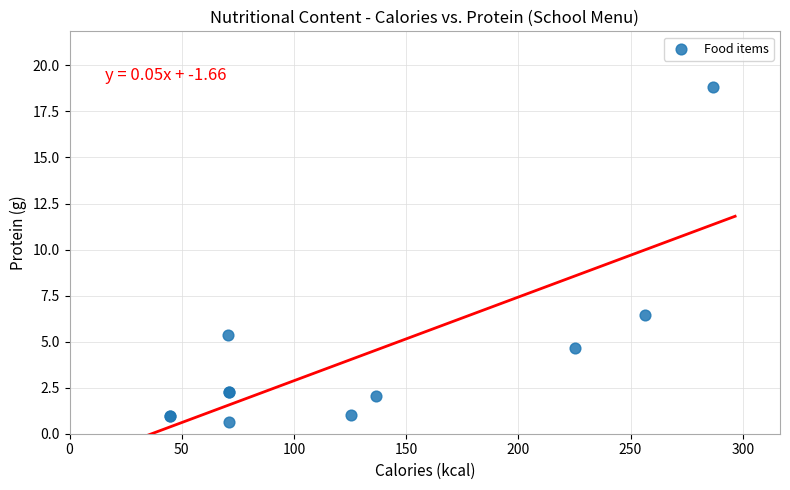

What Y value in the scatter plot is closest to 9?

6.5